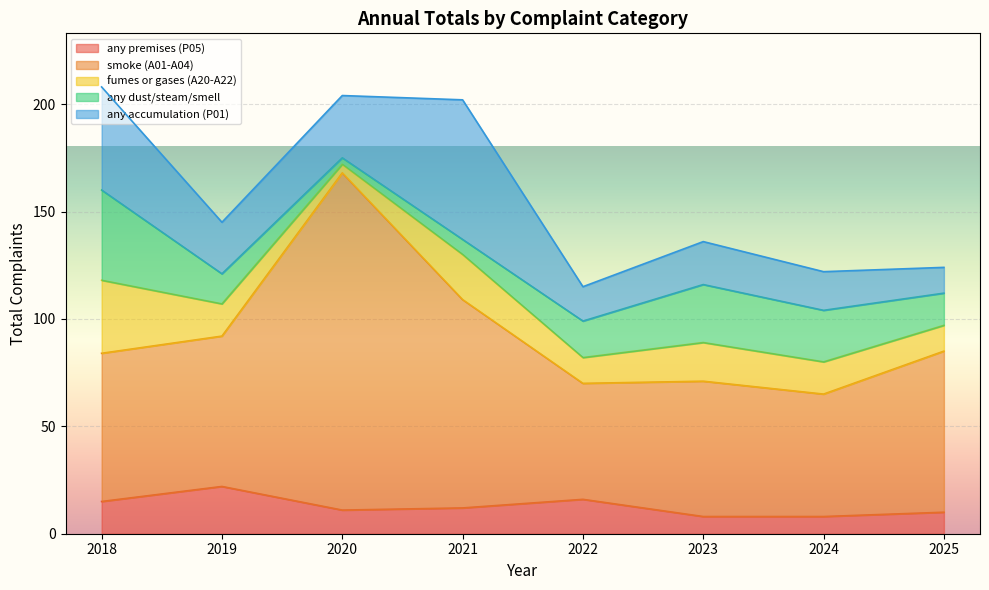

At how many categories does at least one series exceed 58?

6